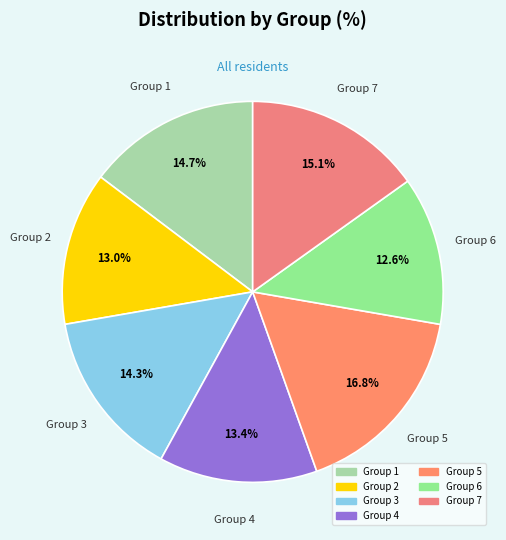

How many slices are in this pie chart?

7